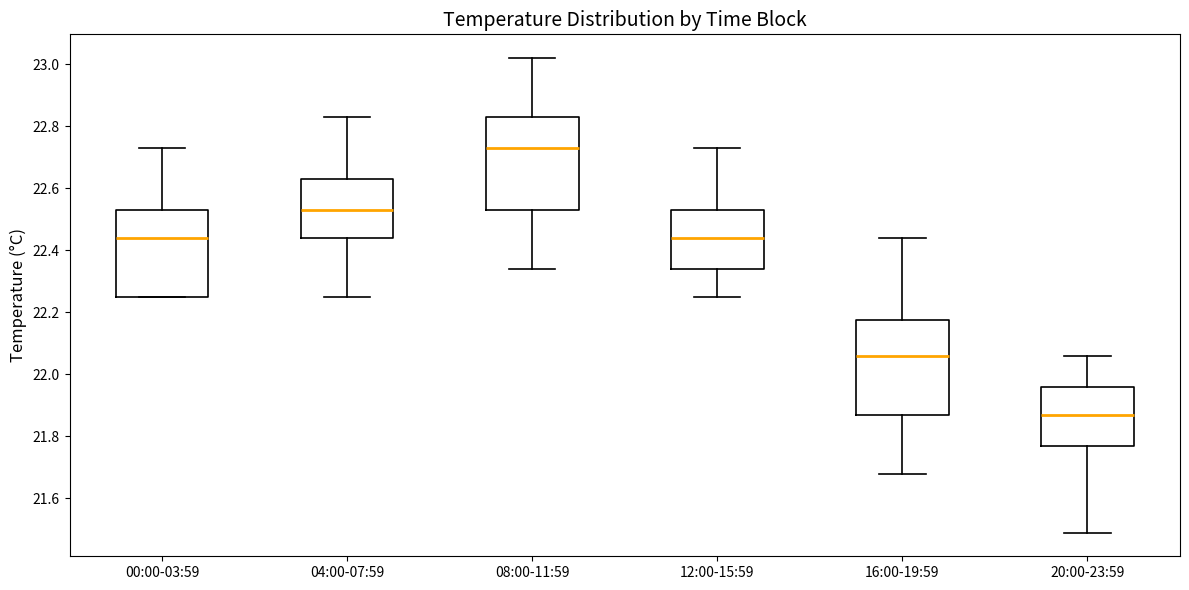

Reading left to right, read every box against the y-axis: the position of its median line, the range the box covers, and the ends of its whiskers. The values are not printed on the chart, so give them approximately, as read against the axis.

00:00-03:59: median 22.44, box 22.26 to 22.54, whiskers 22.26 to 22.74
04:00-07:59: median 22.54, box 22.44 to 22.64, whiskers 22.26 to 22.84
08:00-11:59: median 22.74, box 22.54 to 22.84, whiskers 22.34 to 23.02
12:00-15:59: median 22.44, box 22.34 to 22.54, whiskers 22.26 to 22.74
16:00-19:59: median 22.06, box 21.88 to 22.18, whiskers 21.68 to 22.44
20:00-23:59: median 21.88, box 21.78 to 21.96, whiskers 21.50 to 22.06